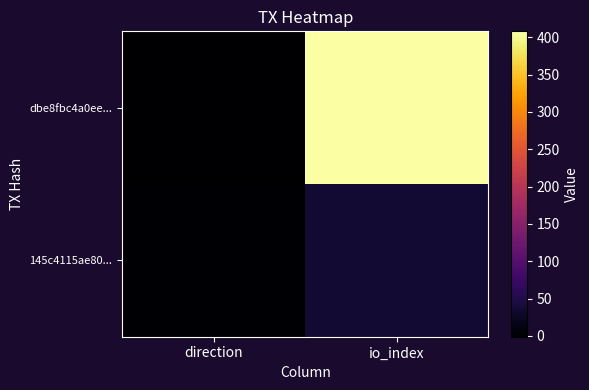

At how many categories does at least one series exceed 138?

1